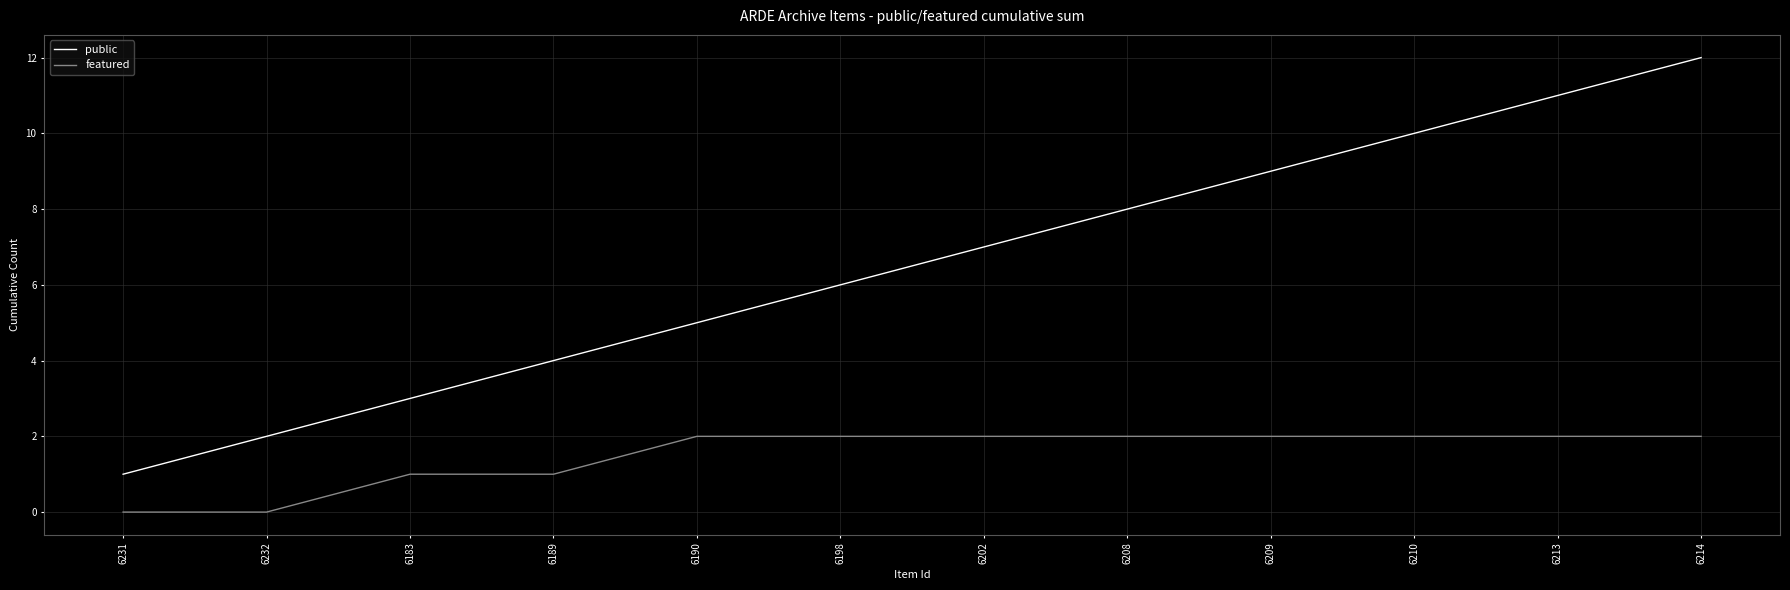

Does the chart have visible grid lines?

Yes